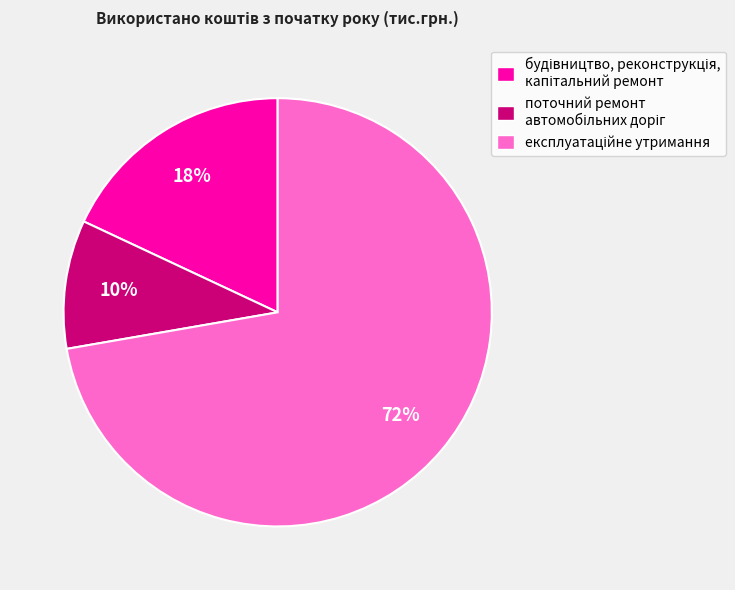

Is there any slice that represents more than half of the pie?

Yes